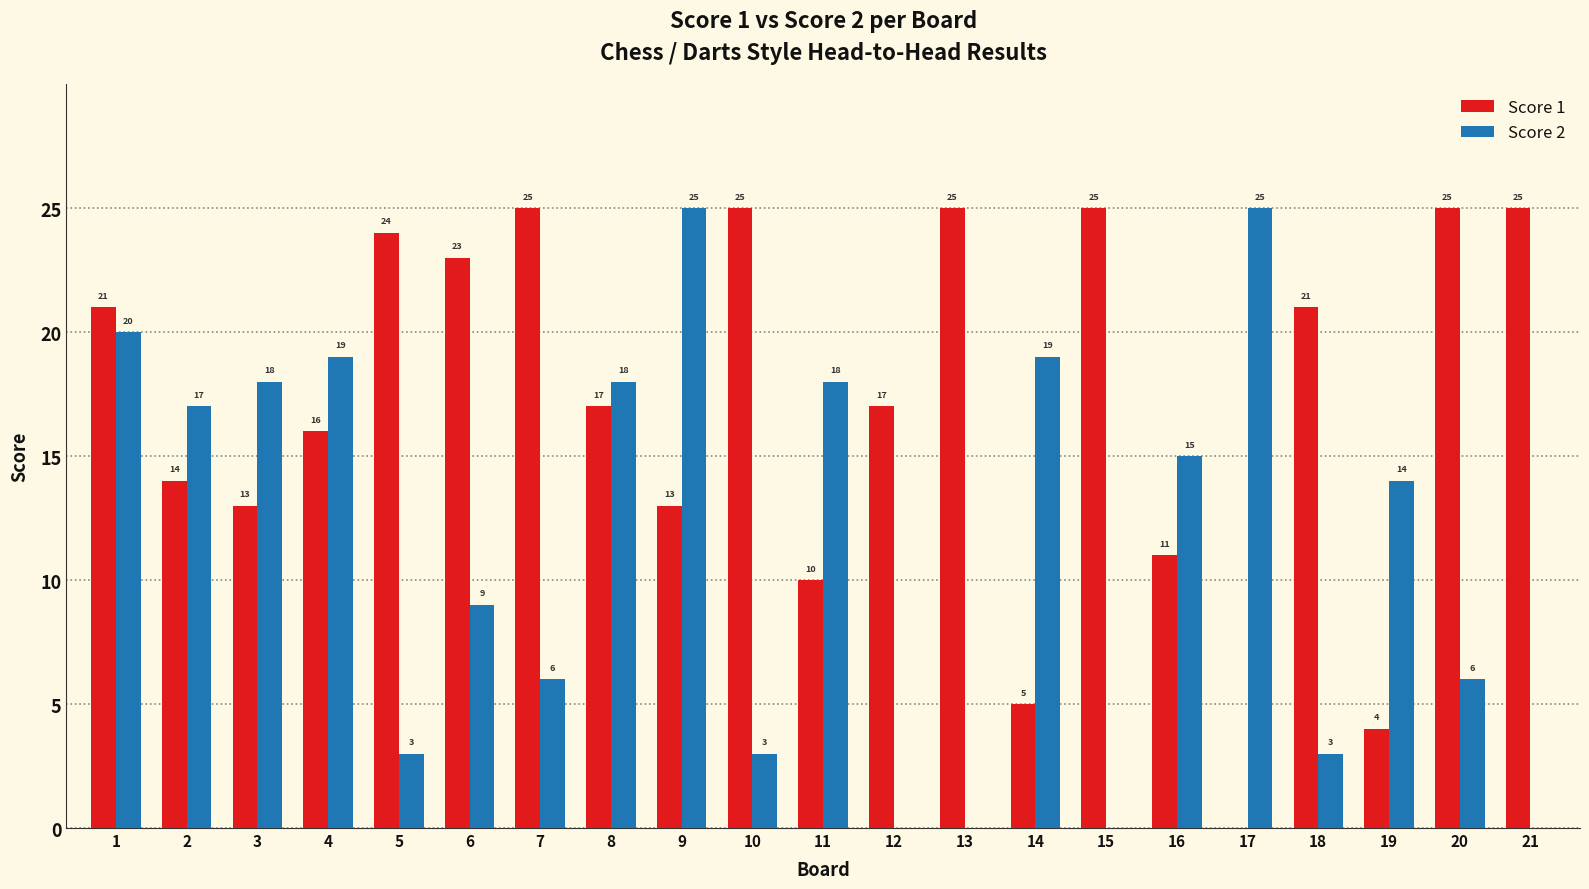

What is the sum of all Score 2 values?

238